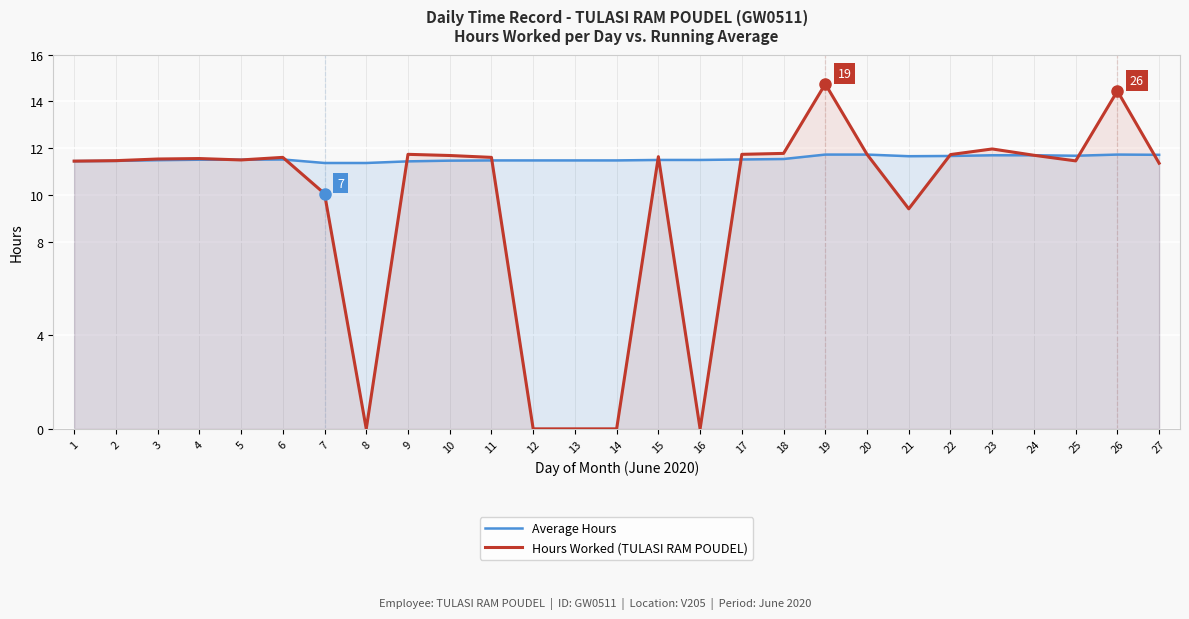

Between which two adjacent categories do Hours Worked (TULASI RAM POUDEL) and Average Hours first intersect?

4 and 5